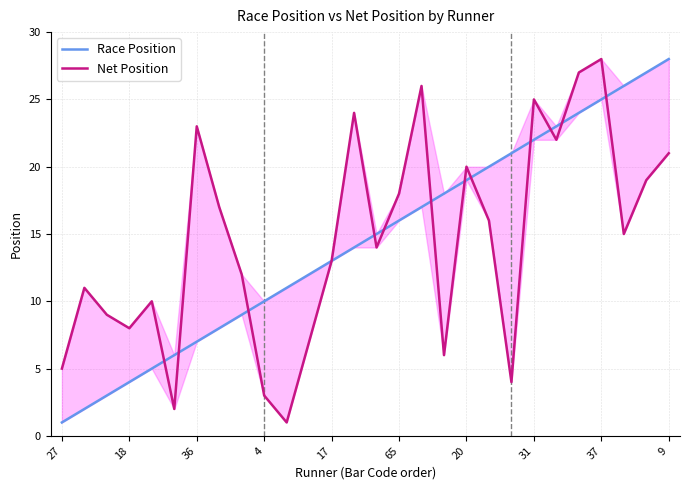

At how many categories does at least one series exceed 19?

13